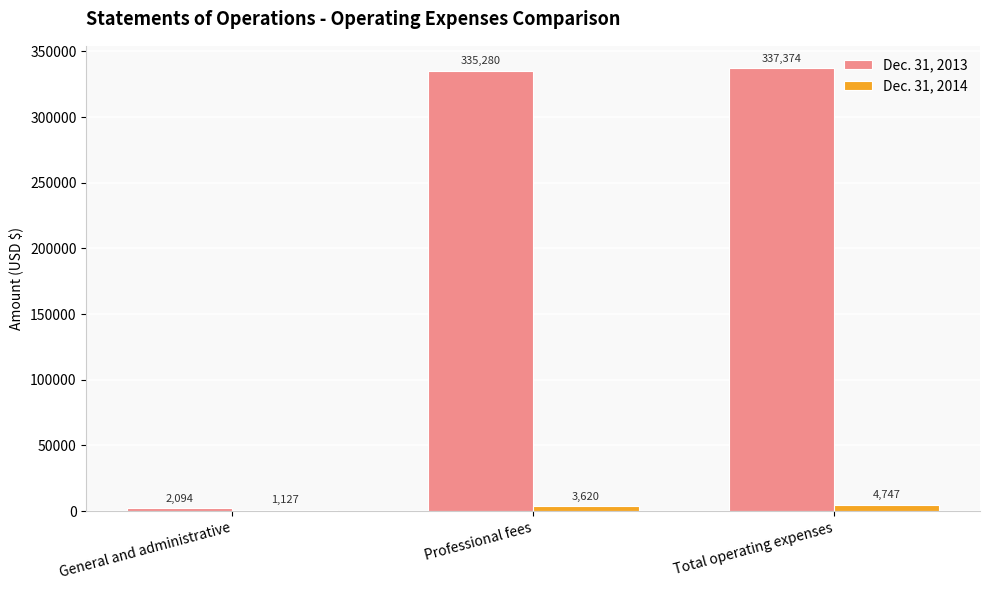

What is the difference between the highest and lowest values at General and administrative?

967